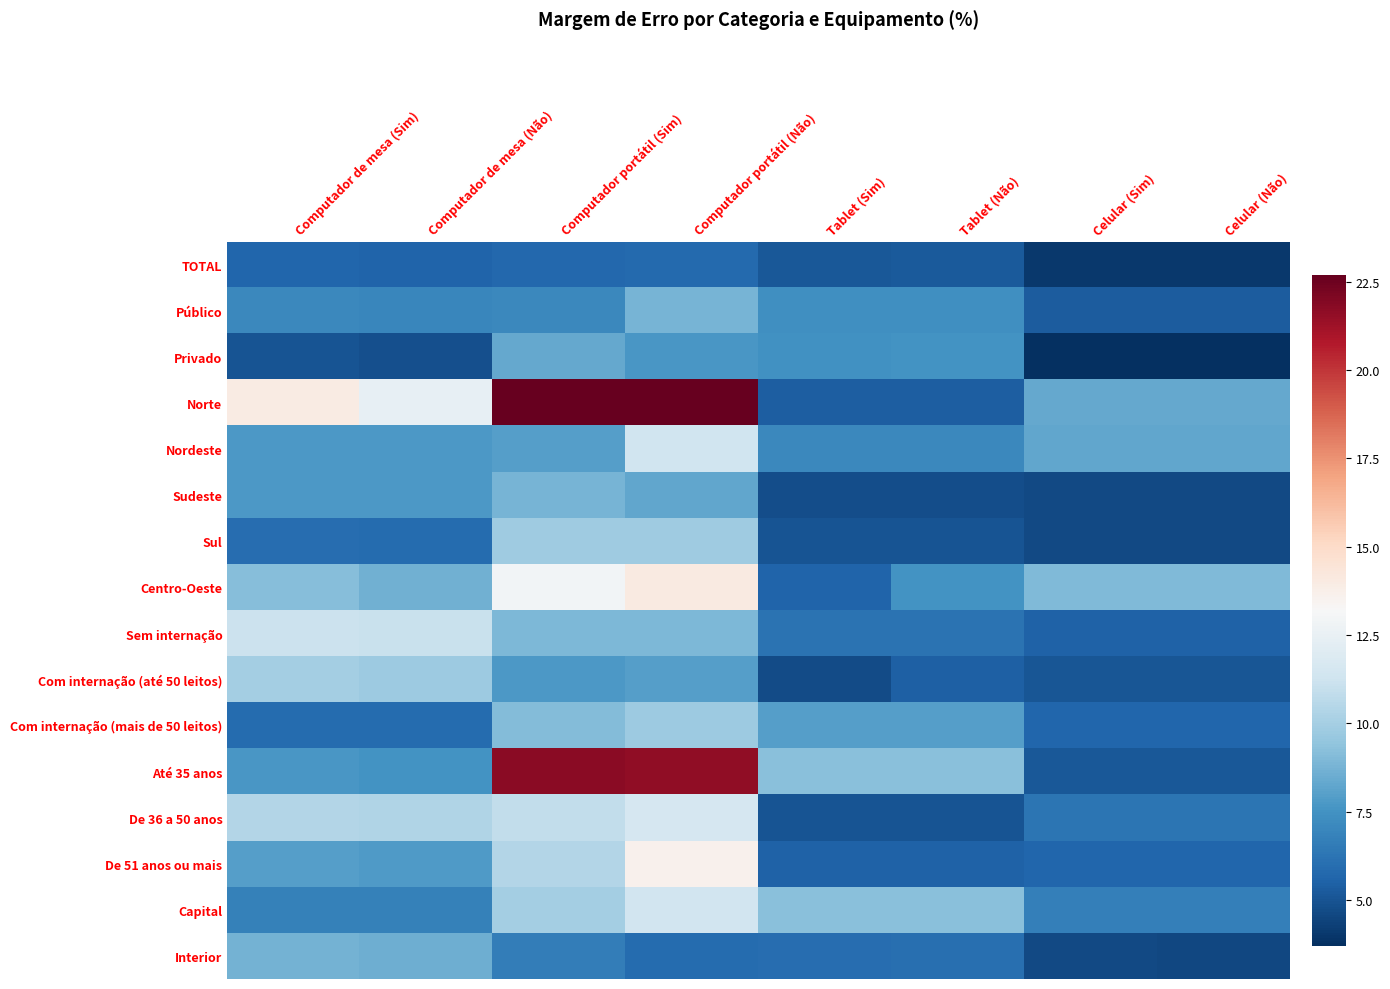

Reading left to right, transcribe all the data shown in this chart.

TOTAL: Computador de mesa (Sim)=5.6	Computador de mesa (Não)=5.6	Computador portátil (Sim)=5.7	Computador portátil (Não)=5.8	Tablet (Sim)=5.2	Tablet (Não)=5.2	Celular (Sim)=4.0	Celular (Não)=4.0
Público: Computador de mesa (Sim)=7.1	Computador de mesa (Não)=7.0	Computador portátil (Sim)=7.1	Computador portátil (Não)=8.8	Tablet (Sim)=7.4	Tablet (Não)=7.4	Celular (Sim)=5.3	Celular (Não)=5.3
Privado: Computador de mesa (Sim)=5.0	Computador de mesa (Não)=4.8	Computador portátil (Sim)=8.3	Computador portátil (Não)=7.6	Tablet (Sim)=7.4	Tablet (Não)=7.5	Celular (Sim)=3.7	Celular (Não)=3.7
Norte: Computador de mesa (Sim)=14.0	Computador de mesa (Não)=12.4	Computador portátil (Sim)=22.7	Computador portátil (Não)=22.7	Tablet (Sim)=5.4	Tablet (Não)=5.4	Celular (Sim)=8.4	Celular (Não)=8.4
Nordeste: Computador de mesa (Sim)=7.8	Computador de mesa (Não)=7.8	Computador portátil (Sim)=7.9	Computador portátil (Não)=11.3	Tablet (Sim)=7.1	Tablet (Não)=7.1	Celular (Sim)=8.2	Celular (Não)=8.2
Sudeste: Computador de mesa (Sim)=7.7	Computador de mesa (Não)=7.7	Computador portátil (Sim)=8.8	Computador portátil (Não)=8.3	Tablet (Sim)=4.8	Tablet (Não)=4.8	Celular (Sim)=4.6	Celular (Não)=4.6
Sul: Computador de mesa (Sim)=5.9	Computador de mesa (Não)=5.9	Computador portátil (Sim)=9.8	Computador portátil (Não)=9.8	Tablet (Sim)=5.0	Tablet (Não)=5.0	Celular (Sim)=4.7	Celular (Não)=4.6
Centro-Oeste: Computador de mesa (Sim)=9.2	Computador de mesa (Não)=8.6	Computador portátil (Sim)=13.0	Computador portátil (Não)=14.0	Tablet (Sim)=5.6	Tablet (Não)=7.6	Celular (Sim)=9.0	Celular (Não)=9.0
Sem internação: Computador de mesa (Sim)=11.2	Computador de mesa (Não)=11.1	Computador portátil (Sim)=9.0	Computador portátil (Não)=9.0	Tablet (Sim)=6.2	Tablet (Não)=6.2	Celular (Sim)=5.5	Celular (Não)=5.5
Com internação (até 50 leitos): Computador de mesa (Sim)=10.0	Computador de mesa (Não)=9.7	Computador portátil (Sim)=7.7	Computador portátil (Não)=8.0	Tablet (Sim)=4.7	Tablet (Não)=5.4	Celular (Sim)=5.1	Celular (Não)=5.1
Com internação (mais de 50 leitos): Computador de mesa (Sim)=5.9	Computador de mesa (Não)=5.9	Computador portátil (Sim)=9.1	Computador portátil (Não)=9.7	Tablet (Sim)=7.9	Tablet (Não)=7.9	Celular (Sim)=5.7	Celular (Não)=5.7
Até 35 anos: Computador de mesa (Sim)=7.7	Computador de mesa (Não)=7.5	Computador portátil (Sim)=21.7	Computador portátil (Não)=21.6	Tablet (Sim)=9.2	Tablet (Não)=9.3	Celular (Sim)=5.1	Celular (Não)=5.1
De 36 a 50 anos: Computador de mesa (Sim)=10.4	Computador de mesa (Não)=10.3	Computador portátil (Sim)=10.9	Computador portátil (Não)=11.6	Tablet (Sim)=5.0	Tablet (Não)=5.0	Celular (Sim)=6.2	Celular (Não)=6.2
De 51 anos ou mais: Computador de mesa (Sim)=7.9	Computador de mesa (Não)=7.9	Computador portátil (Sim)=10.4	Computador portátil (Não)=13.6	Tablet (Sim)=5.5	Tablet (Não)=5.5	Celular (Sim)=5.7	Celular (Não)=5.7
Capital: Computador de mesa (Sim)=6.8	Computador de mesa (Não)=6.8	Computador portátil (Sim)=10.0	Computador portátil (Não)=11.4	Tablet (Sim)=9.3	Tablet (Não)=9.3	Celular (Sim)=6.7	Celular (Não)=6.7
Interior: Computador de mesa (Sim)=8.7	Computador de mesa (Não)=8.6	Computador portátil (Sim)=6.7	Computador portátil (Não)=5.9	Tablet (Sim)=5.9	Tablet (Não)=6.0	Celular (Sim)=4.6	Celular (Não)=4.6